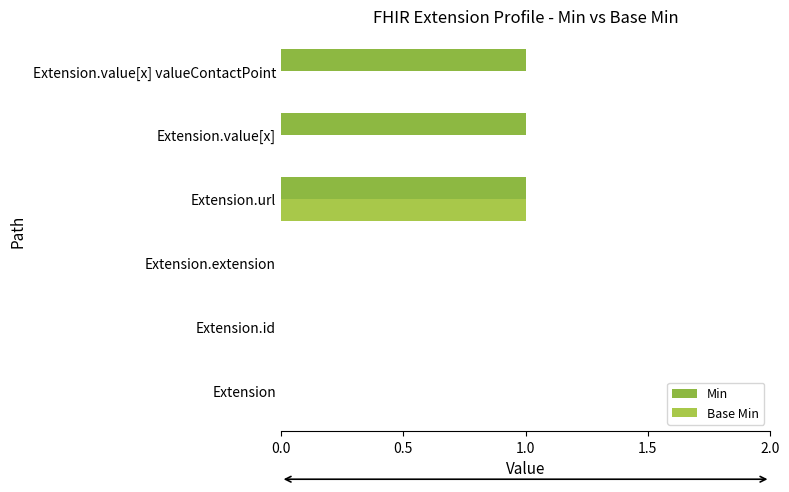

Count the number of data series in this chart.

2